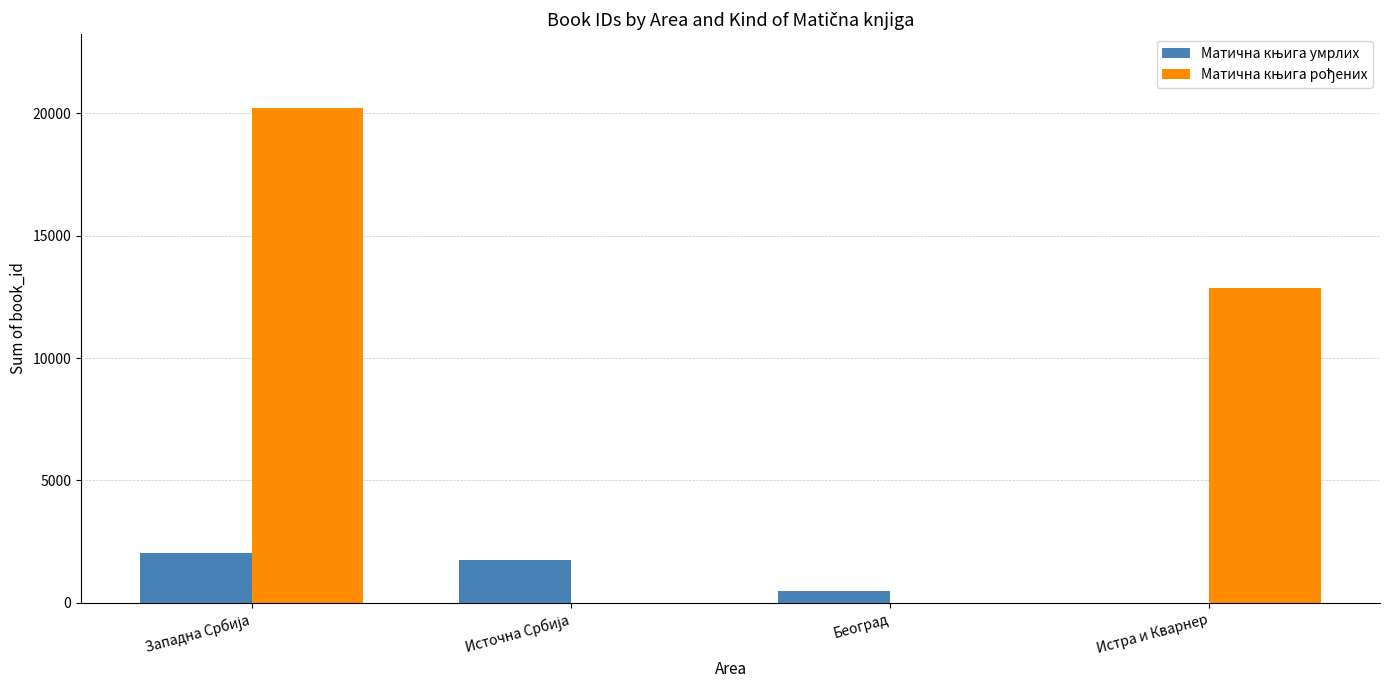

Rank the series at Београд from lowest to highest value.

Матична књига рођених, Матична књига умрлих